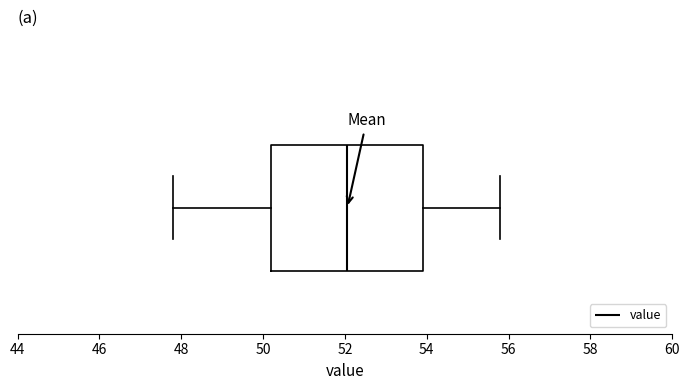

Read this box plot against the x-axis: the position of the median line, the range covered by the box, and the ends of both whiskers. The values are not printed on the chart, so give them approximately, as read against the axis.

median 52.0, box 50.2 to 54.0, whiskers 47.8 to 55.8